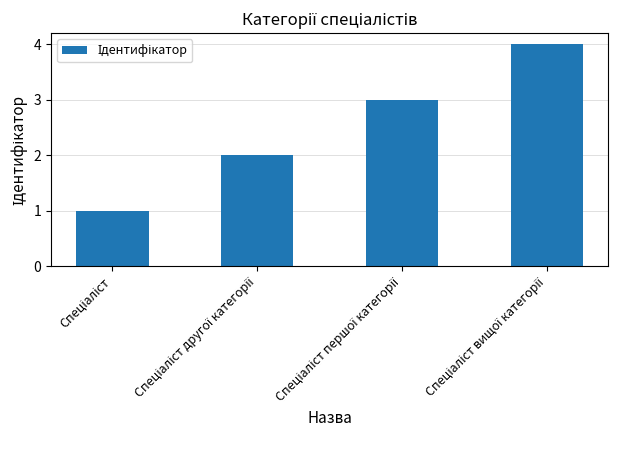

How many data points are less than 3?

2